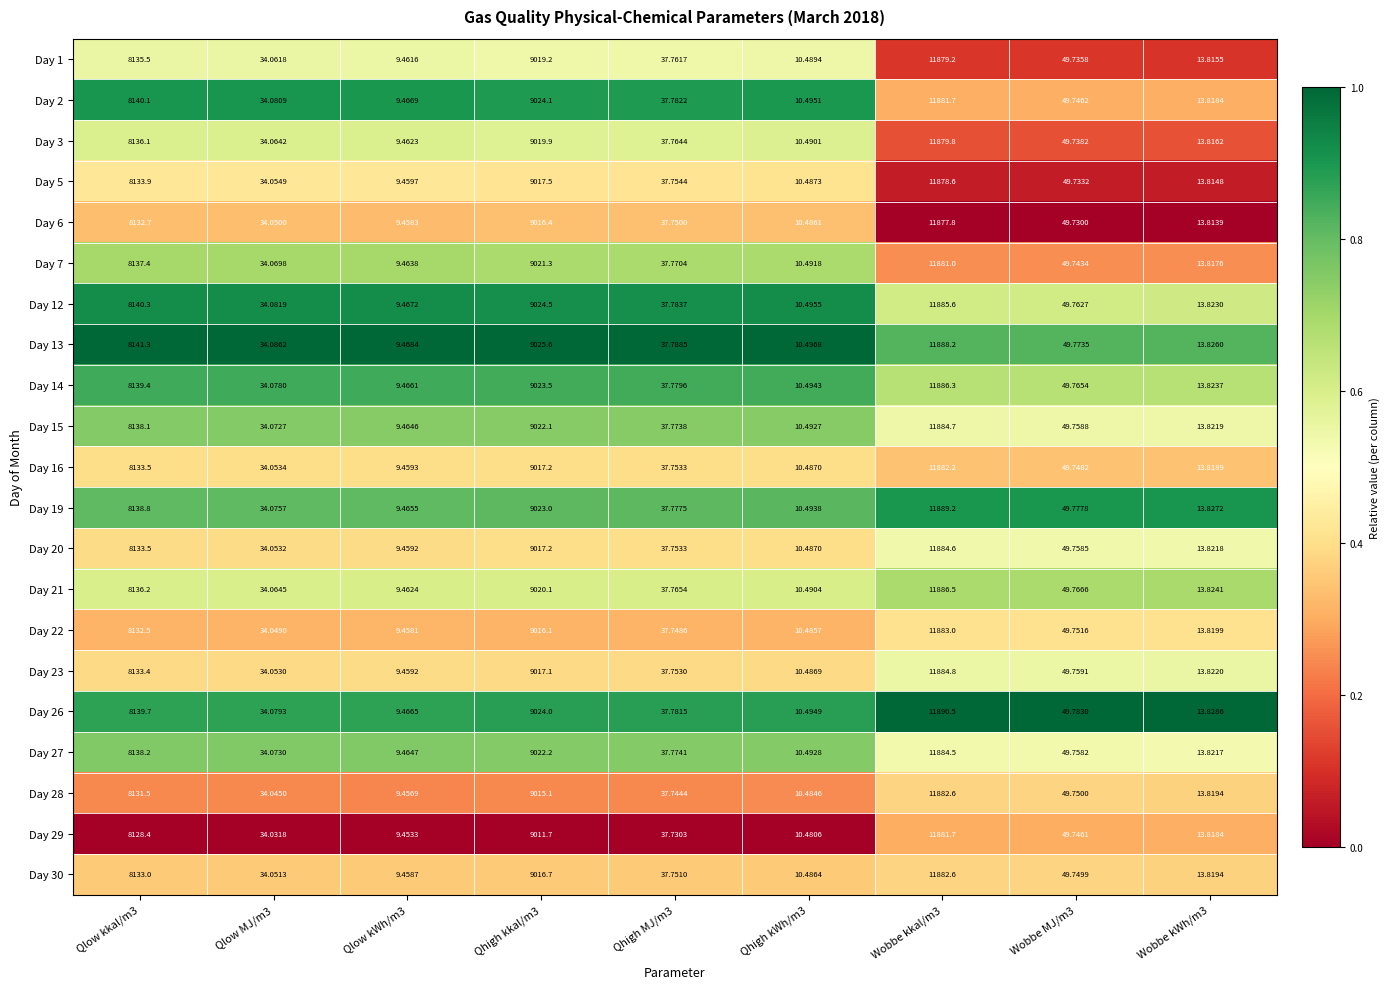

Is the value of Day 16 at Qhigh kWh/m3 greater than the value of Day 30 at Qlow MJ/m3?

No